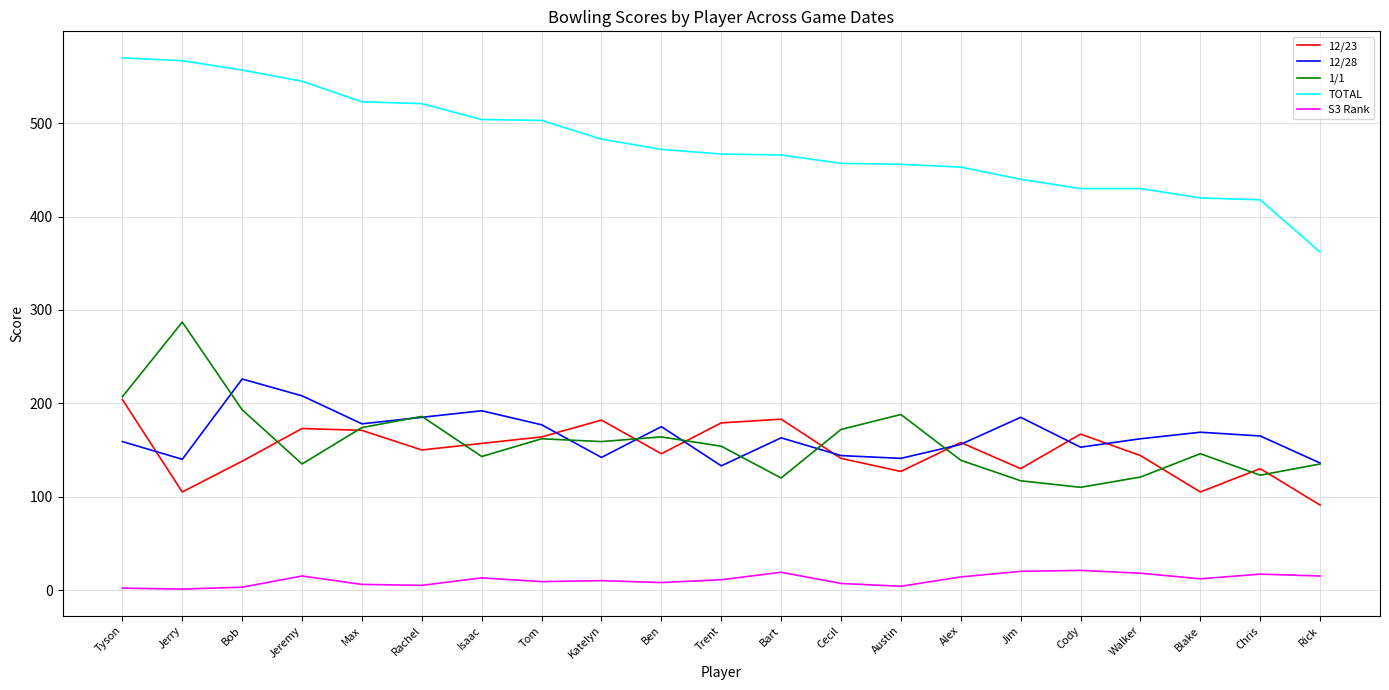

Which series has the largest range (max minus min)?

TOTAL